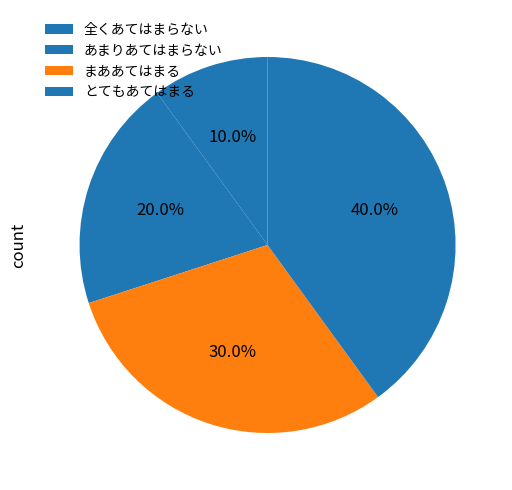

To the nearest percent, what percentage of the pie is まああてはまる?

30%